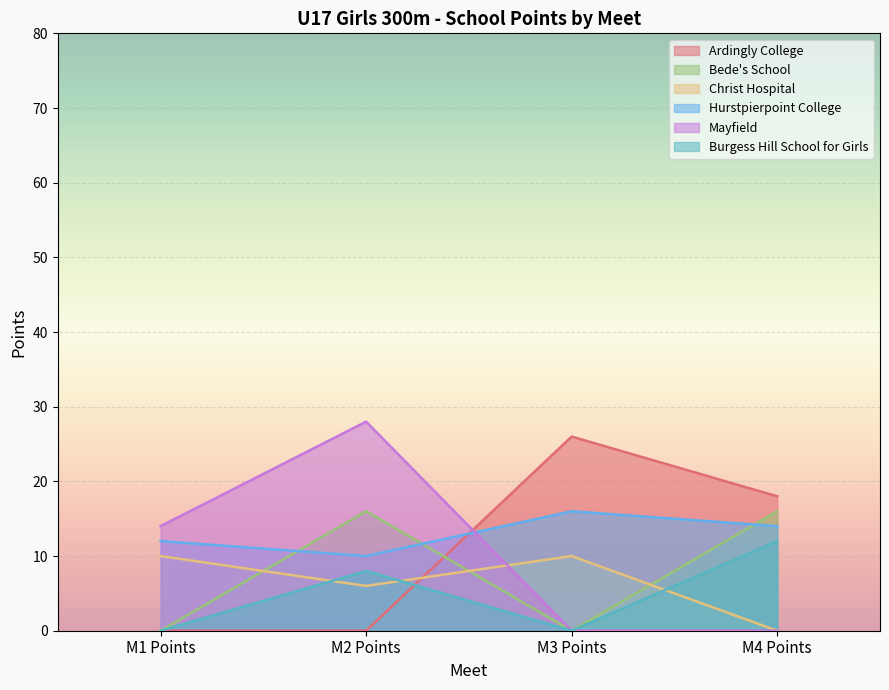

At which category does Bede's School reach its first local valley?

M3 Points